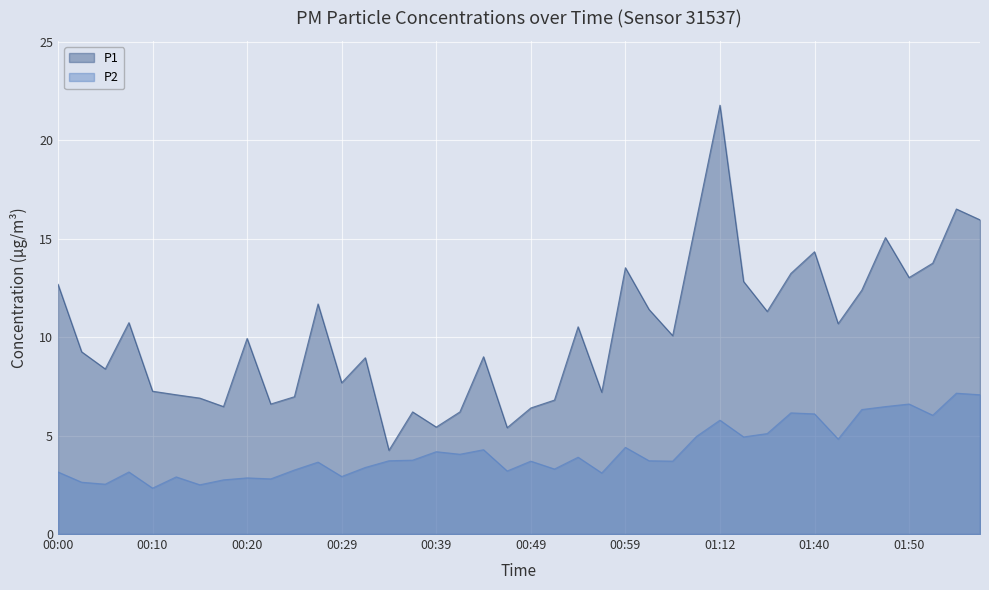

Between 00:29 and 00:42, which is larger?

00:29